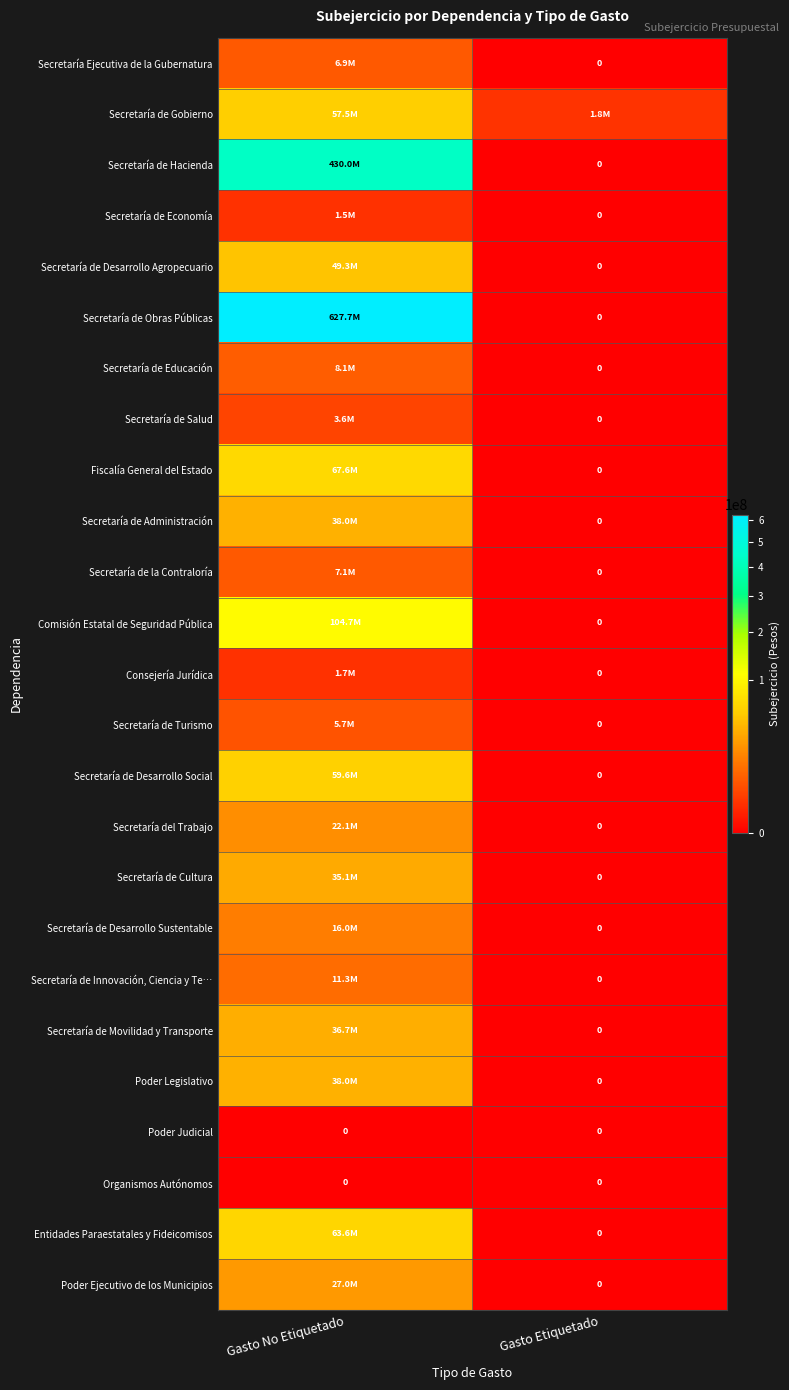

Is it true that Organismos Autónomos equals 0 at Gasto Etiquetado?

True